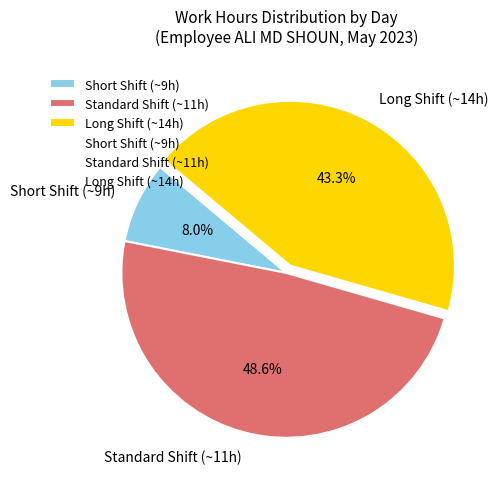

Count the number of slices in the pie.

3